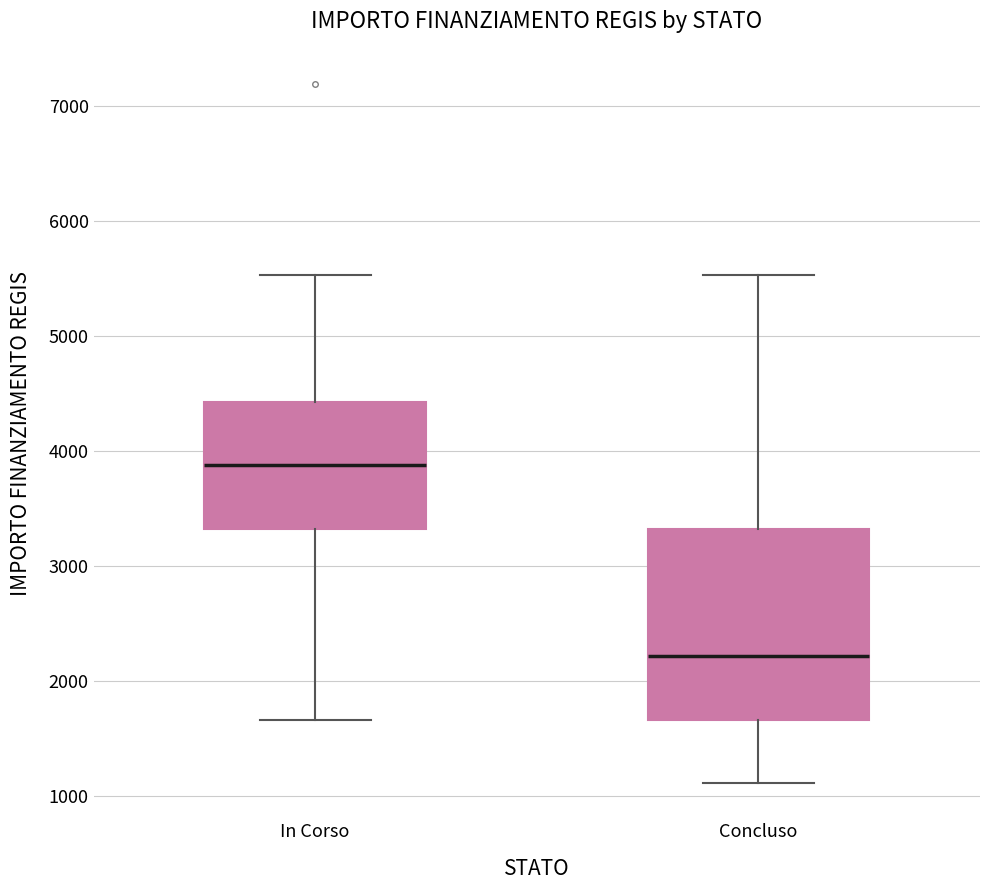

Reading left to right, transcribe this box plot: for each box, give where its median line is, the range the box spans, and where its two whiskers end, as read against the y-axis. The values are not printed on the chart, so give them approximately, as read against the axis.

In Corso: median 3900, box 3300 to 4400, whiskers 1700 to 5500
Concluso: median 2200, box 1700 to 3300, whiskers 1100 to 5500